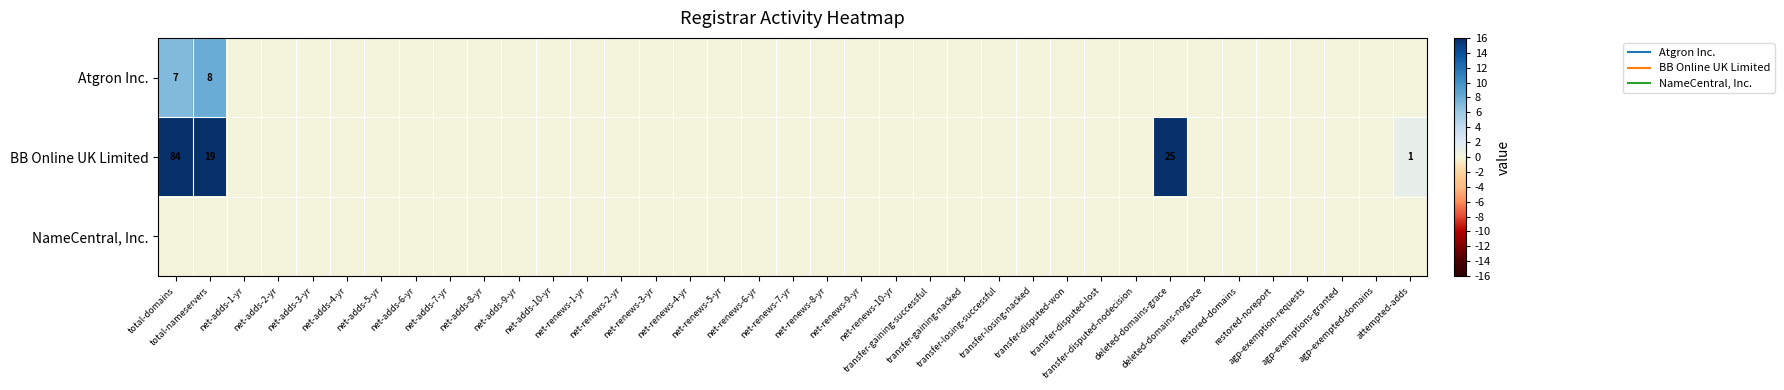

Count the number of data series in this chart.

3